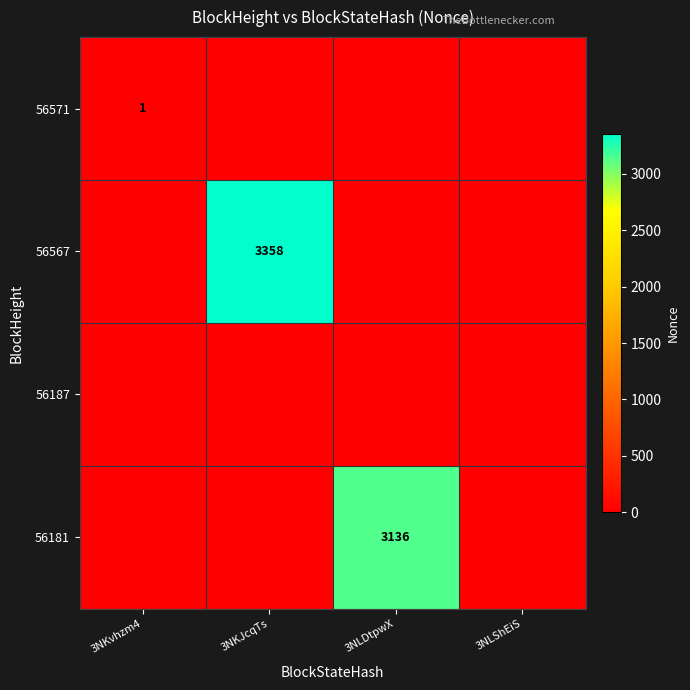

Which category has the highest value across all series?

3NKJcqTs